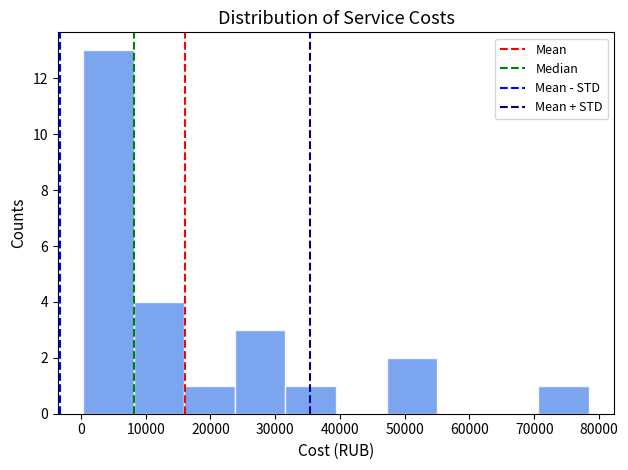

Reading left to right, list every bar in this chart as the range it spans on the x-axis followed by its height. Neither the bar edges nor the heights are printed on the chart, so give them approximately, as read against the axes.

0 to 8000: 13
8000 to 16000: 4
16000 to 24000: 1
24000 to 32000: 3
32000 to 39000: 1
39000 to 47000: 0
47000 to 55000: 2
55000 to 63000: 0
63000 to 71000: 0
71000 to 78000: 1